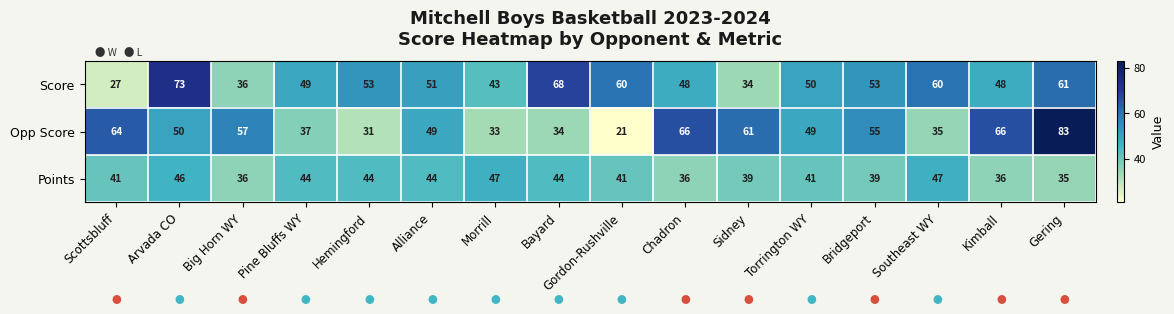

The value of Points at Chadron is 53. True or false?

False